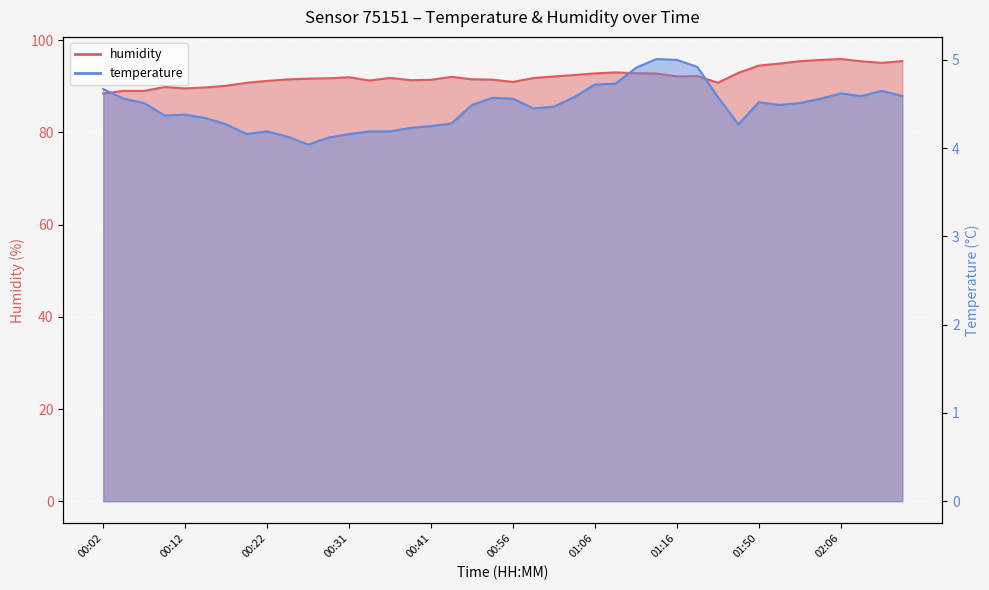

Which category has the highest value across all series?

02:06